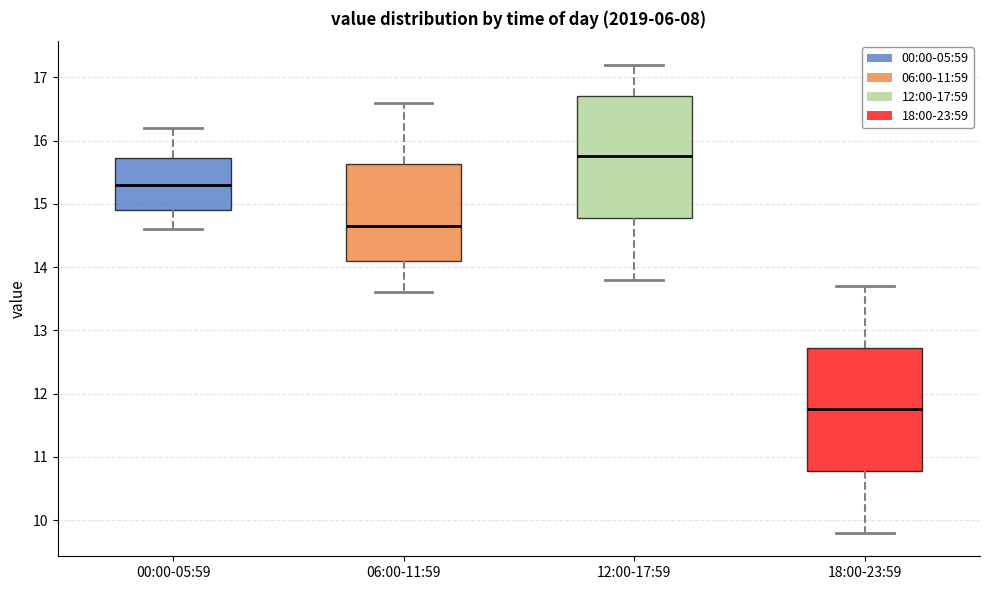

Reading left to right, transcribe this box plot: for each box, give where its median line is, the range the box spans, and where its two whiskers end, as read against the y-axis. The values are not printed on the chart, so give them approximately, as read against the axis.

00:00-05:59: median 15.3, box 14.9 to 15.7, whiskers 14.6 to 16.2
06:00-11:59: median 14.7, box 14.1 to 15.6, whiskers 13.6 to 16.6
12:00-17:59: median 15.8, box 14.8 to 16.7, whiskers 13.8 to 17.2
18:00-23:59: median 11.8, box 10.8 to 12.7, whiskers 9.8 to 13.7